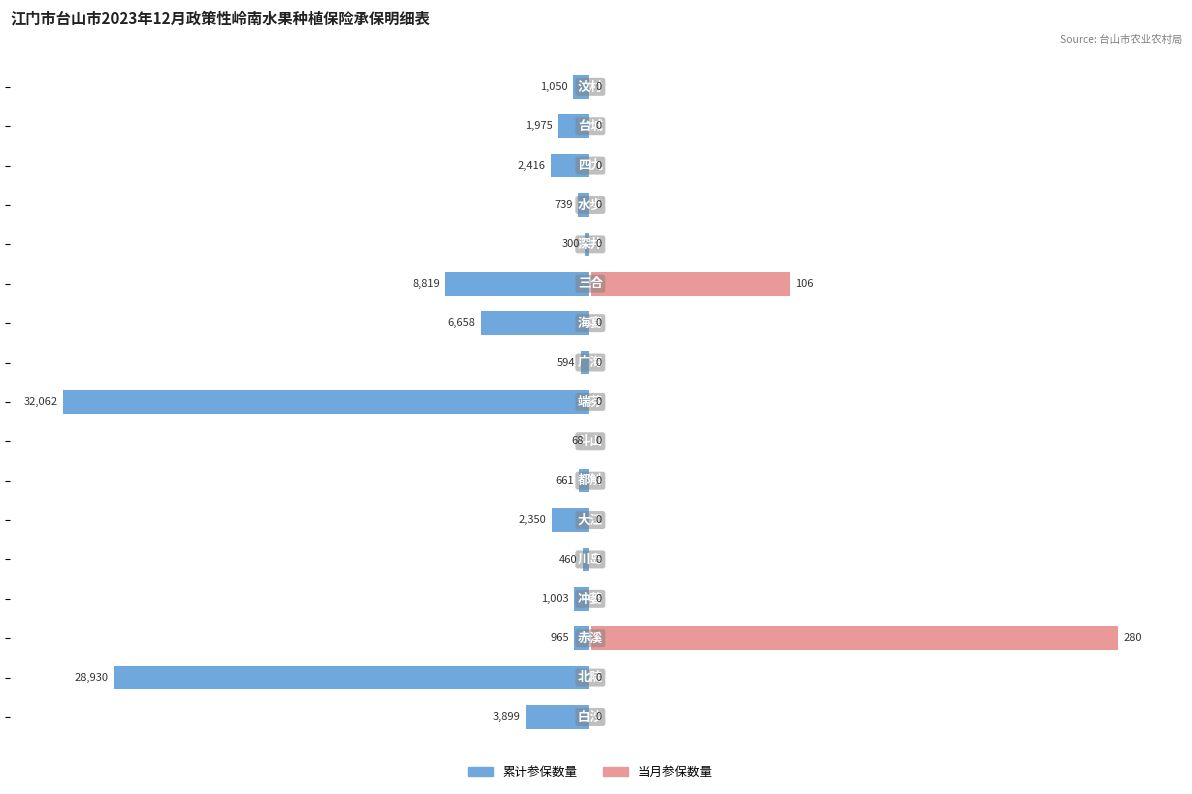

How many groups of bars are there?

17